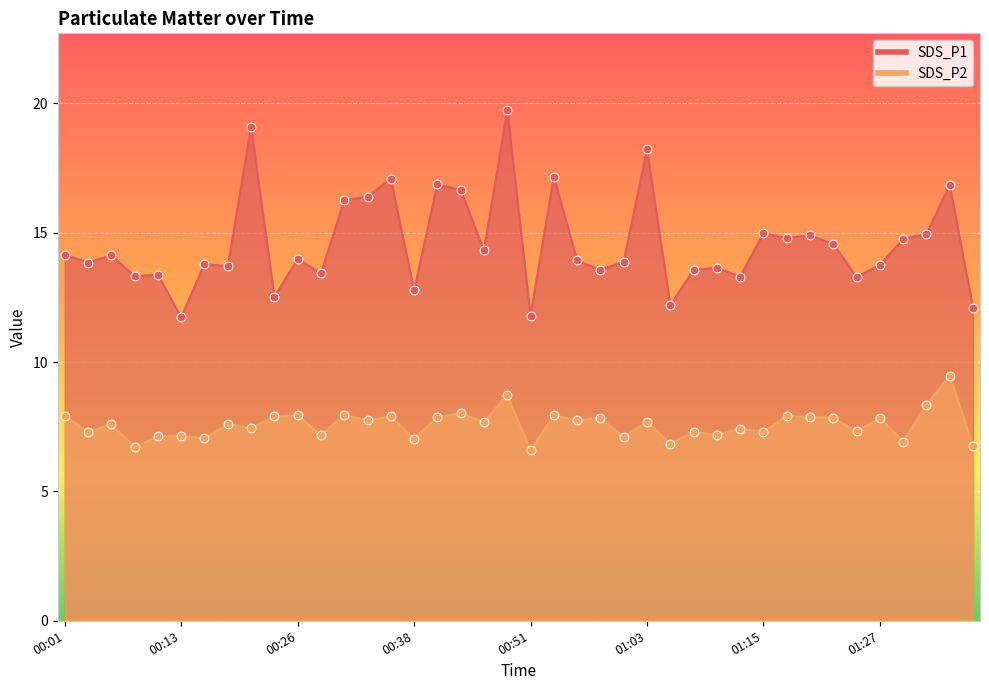

At which category is the sum across all series the highest?

00:48